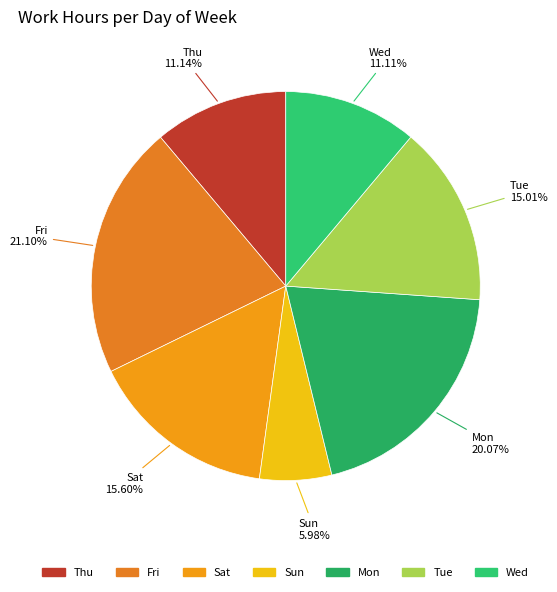

Approximately how many times larger is the value at Wed compared to Fri?

0.5